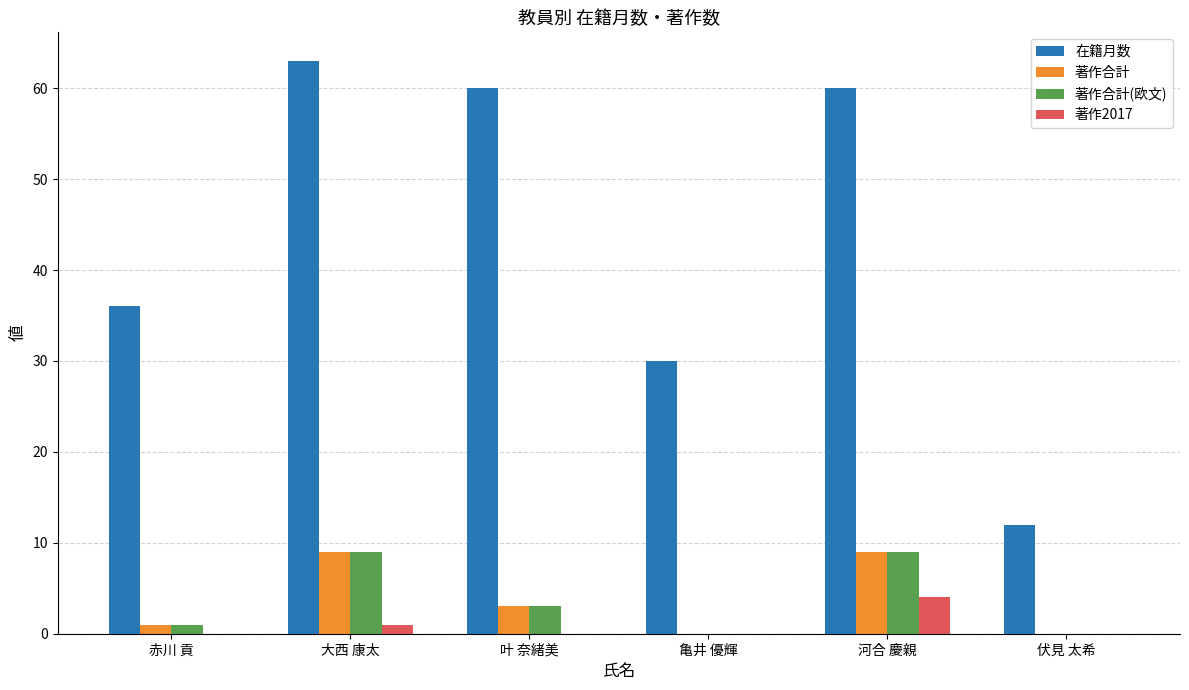

What is the total value across all series at 伏見 太希?

12